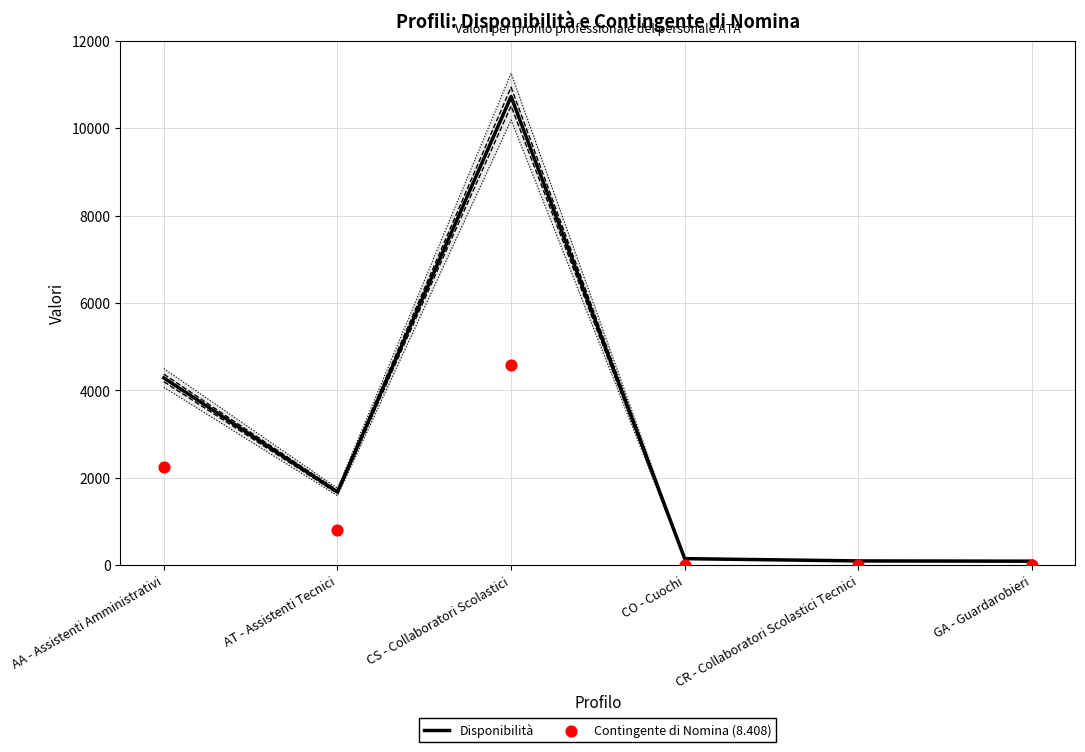

Which series has the largest Y range (max minus min)?

Disponibilità